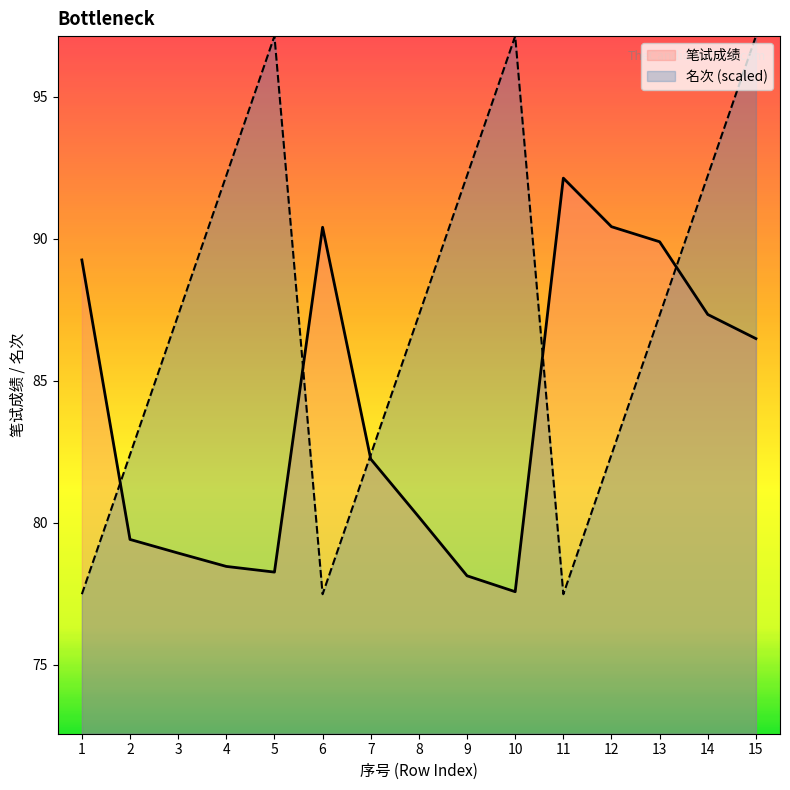

Rank the categories by 笔试成绩 value from lowest to highest.

10, 9, 5, 4, 3, 2, 8, 7, 15, 14, 1, 13, 6, 12, 11